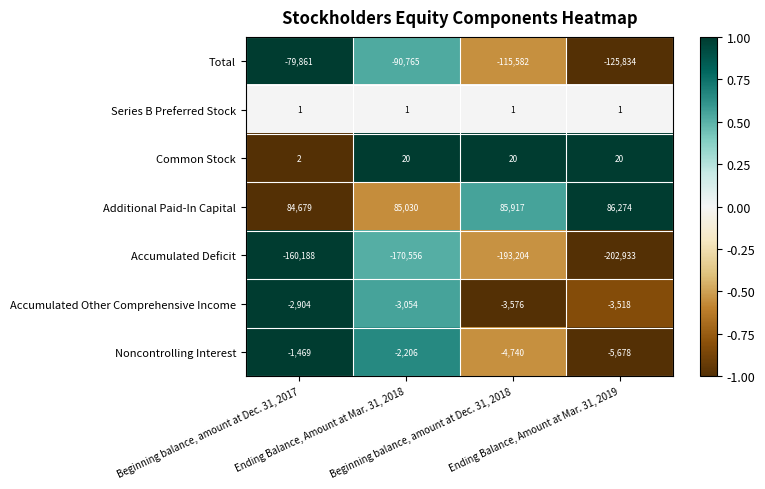

How many categories are shown in the chart?

4